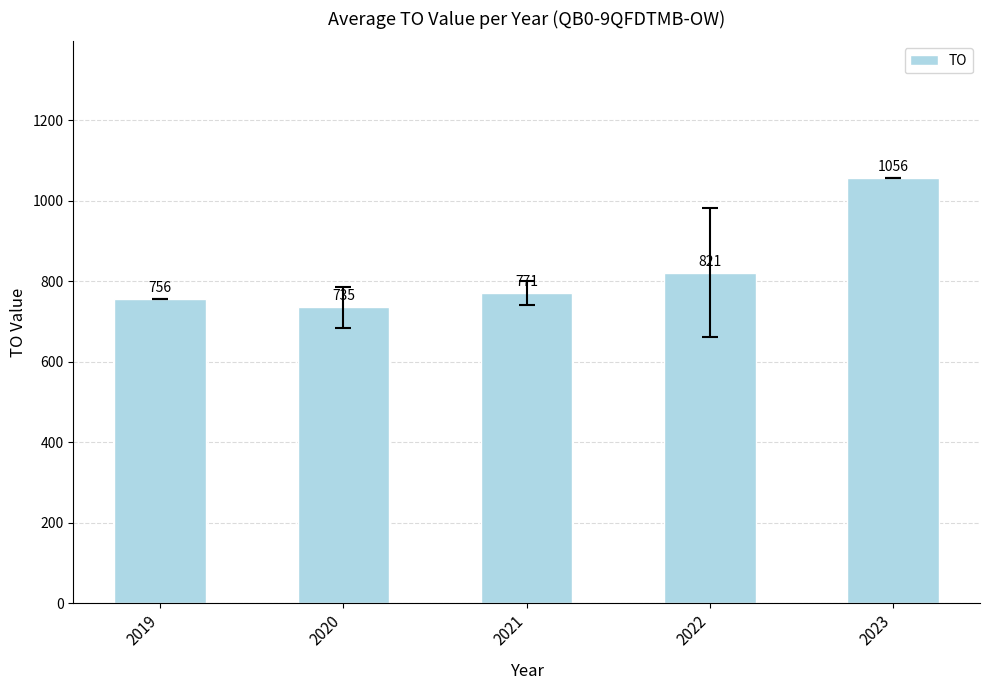

The chart shows a value of 1064.6 at 2021. True or false?

False